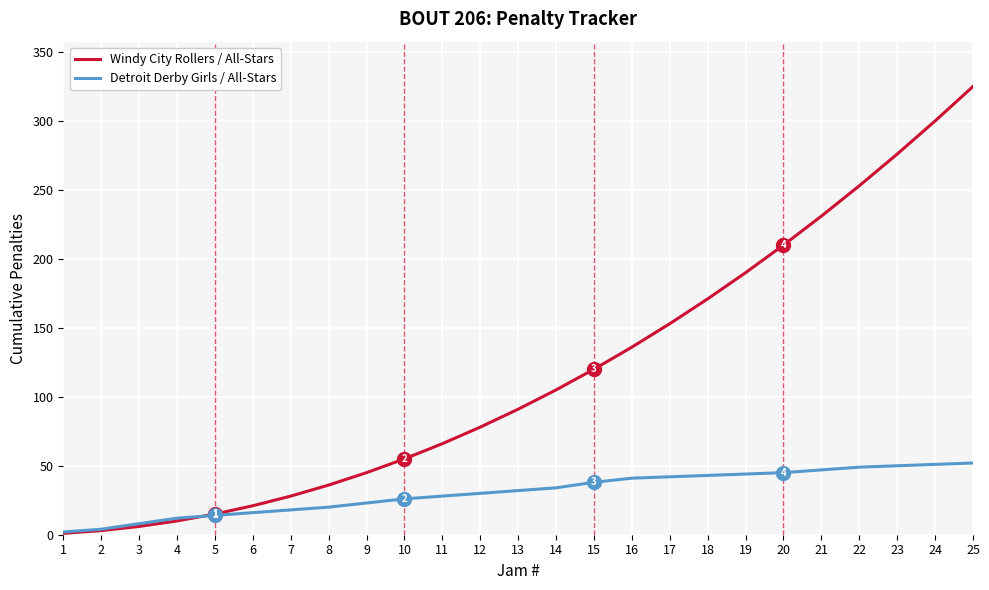

Rank the series by their maximum value, from highest to lowest.

Windy City Rollers / All-Stars, Detroit Derby Girls / All-Stars